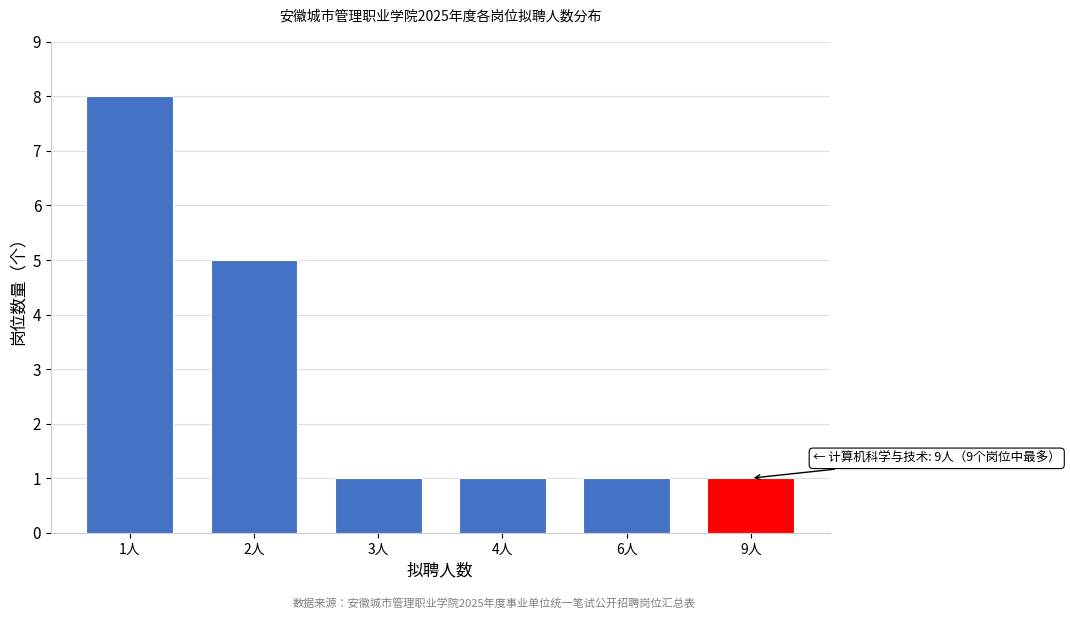

Reading left to right, list all the values displayed in this chart.

8	5	1	1	1	1